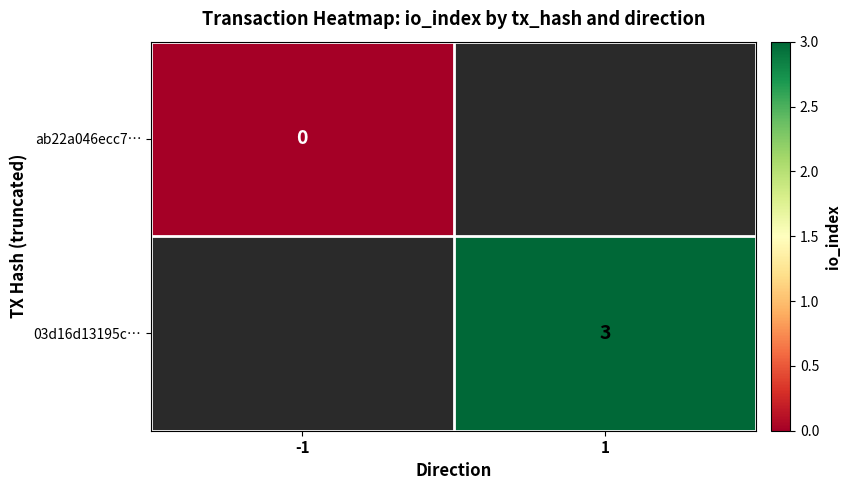

At how many categories does at least one series exceed 1?

1